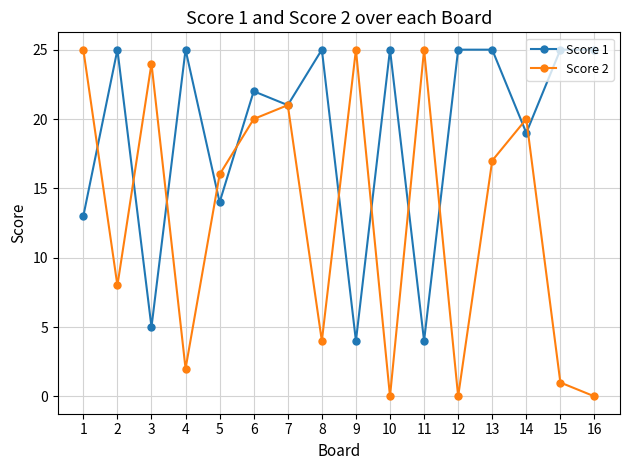

What is the maximum value shown in the chart?

25